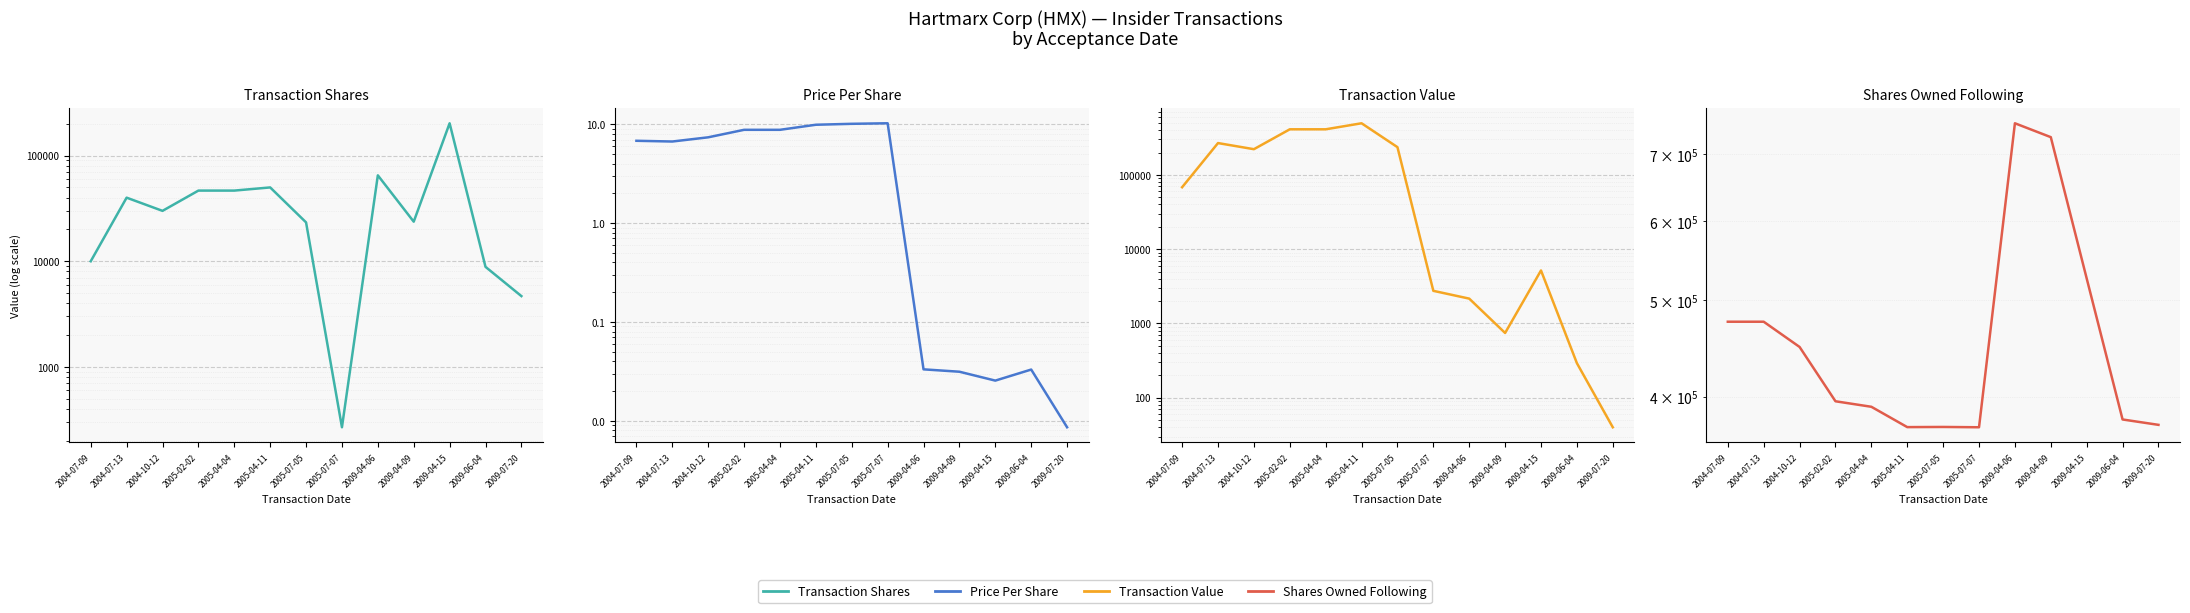

What position from the left is 2005-04-04?

5